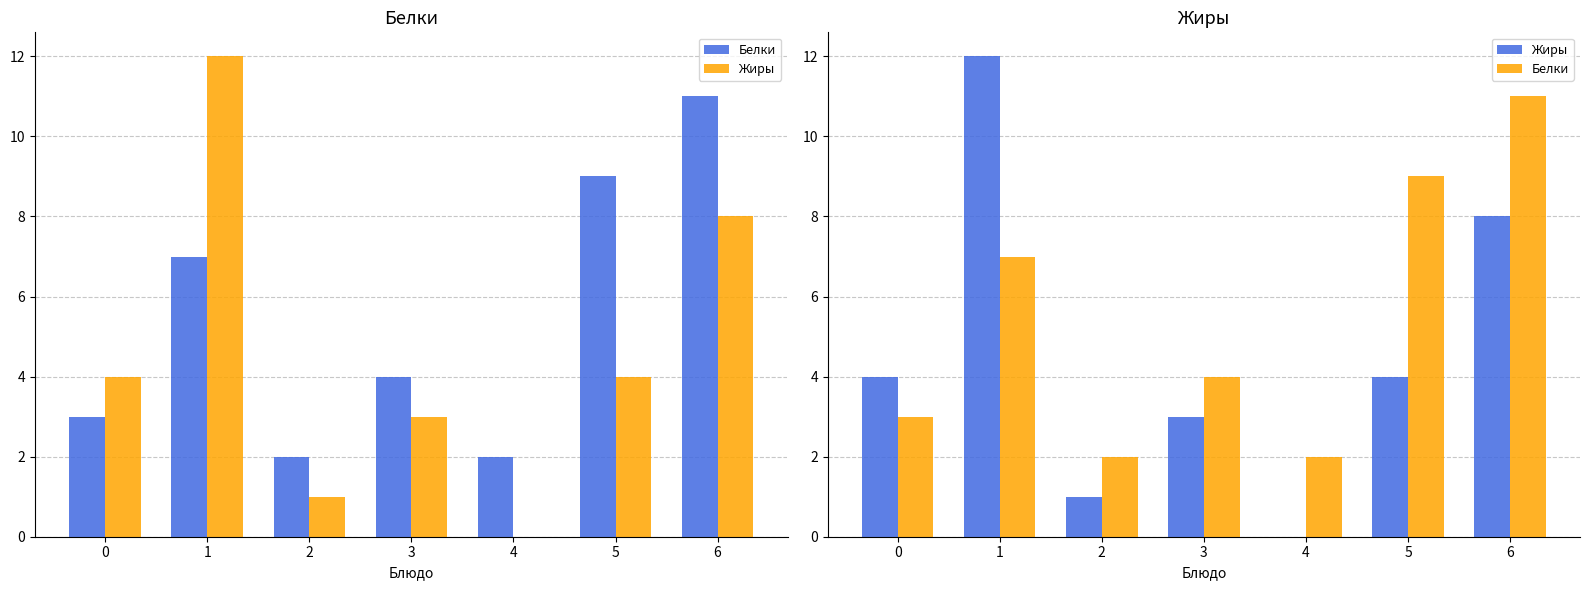

What is the lowest value of the Белки series?

2